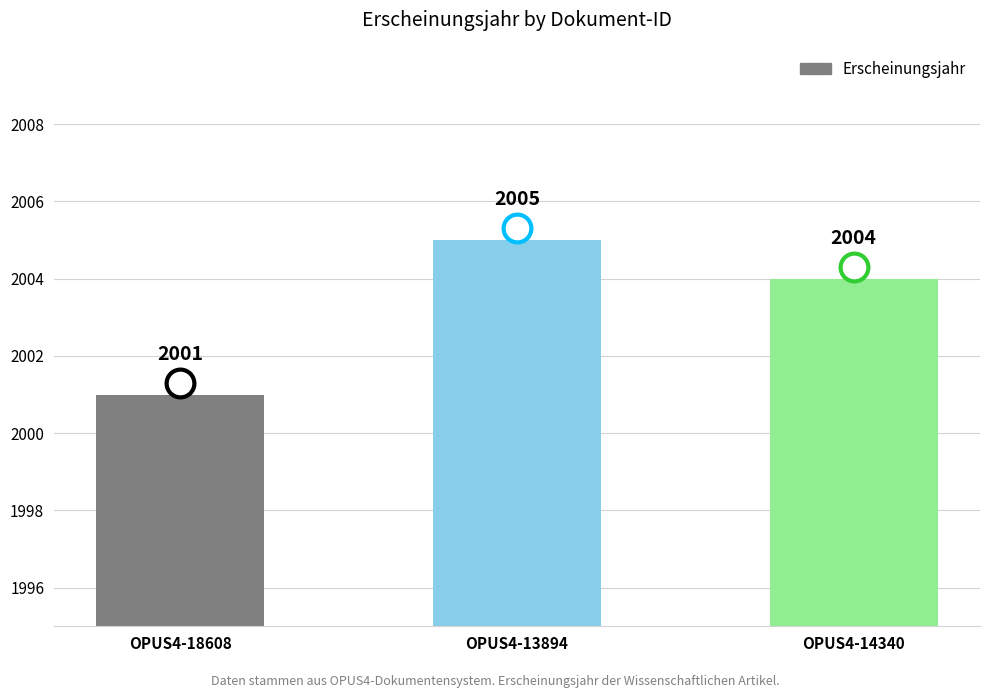

Reading left to right, what are all the values shown in this chart?

OPUS4-18608=2001	OPUS4-13894=2005	OPUS4-14340=2004